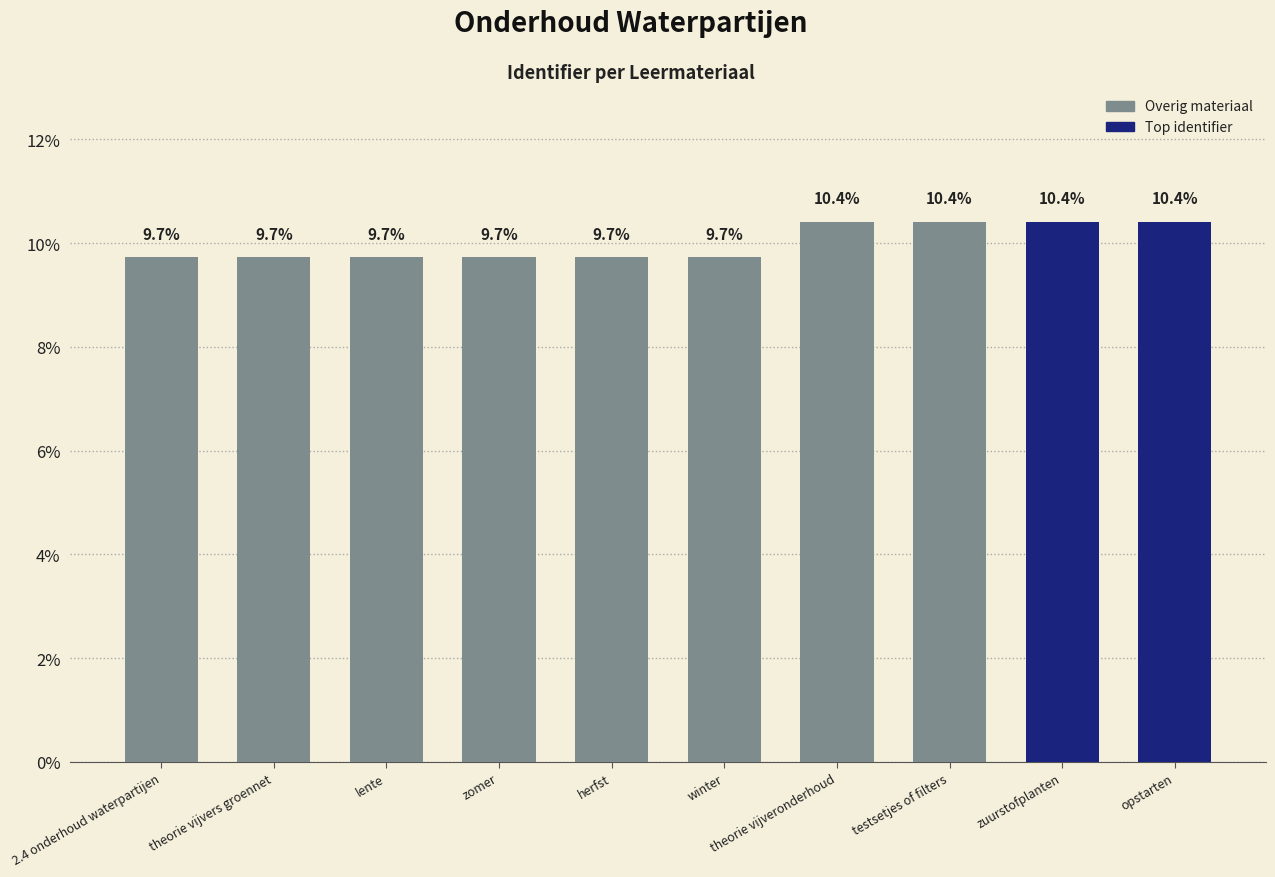

What is the smallest value displayed?

9.7